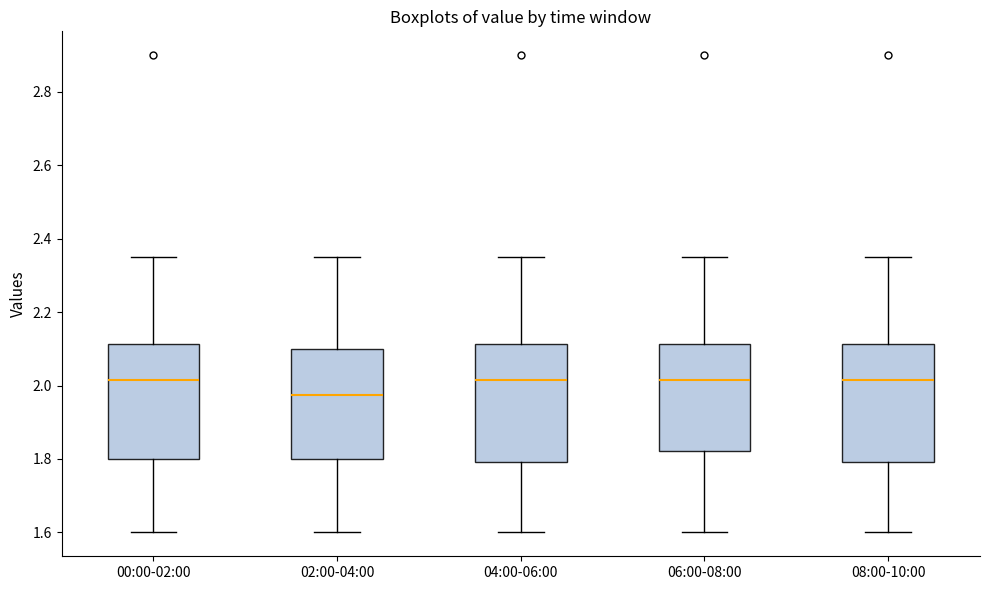

Reading left to right, transcribe this box plot: for each box, give where its median line is, the range the box spans, and where its two whiskers end, as read against the y-axis. The values are not printed on the chart, so give them approximately, as read against the axis.

00:00-02:00: median 2.02, box 1.80 to 2.12, whiskers 1.60 to 2.36
02:00-04:00: median 1.98, box 1.80 to 2.10, whiskers 1.60 to 2.36
04:00-06:00: median 2.02, box 1.80 to 2.12, whiskers 1.60 to 2.36
06:00-08:00: median 2.02, box 1.82 to 2.12, whiskers 1.60 to 2.36
08:00-10:00: median 2.02, box 1.80 to 2.12, whiskers 1.60 to 2.36